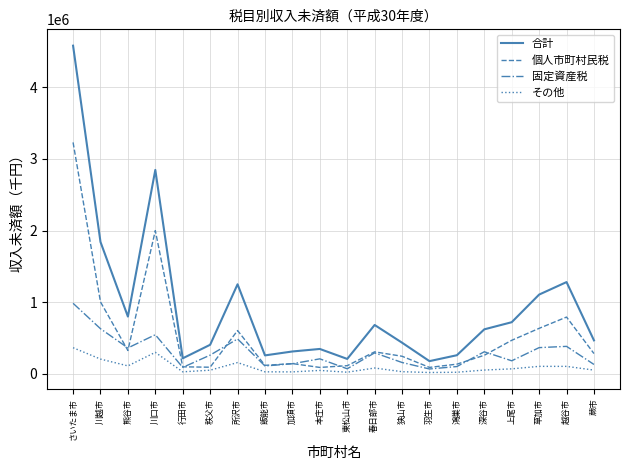

What is the maximum value shown in the chart?

4581344